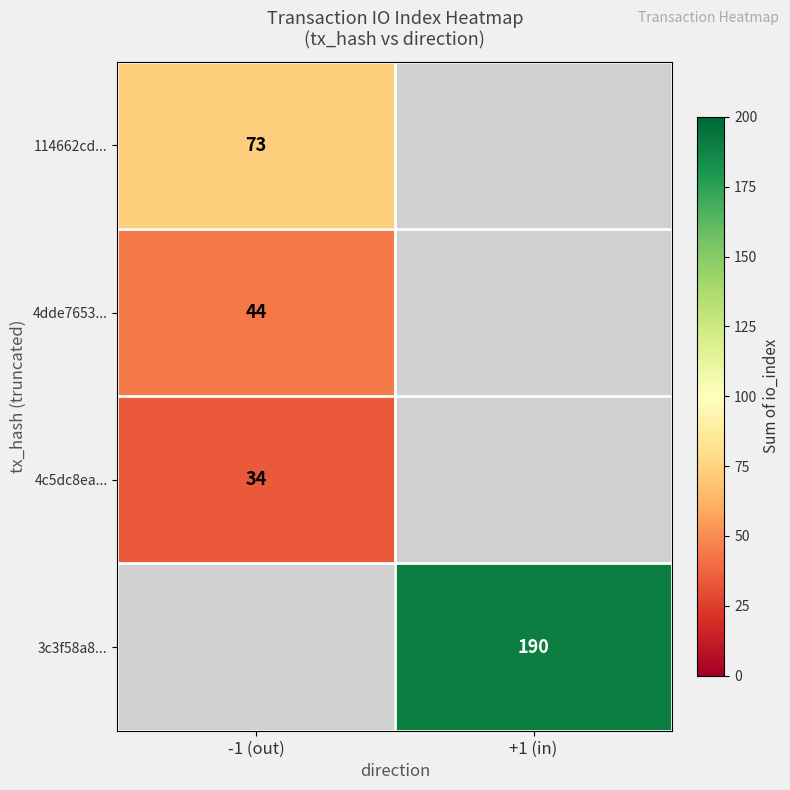

Is it true that 4dde7653... equals 27 at -1 (out)?

False